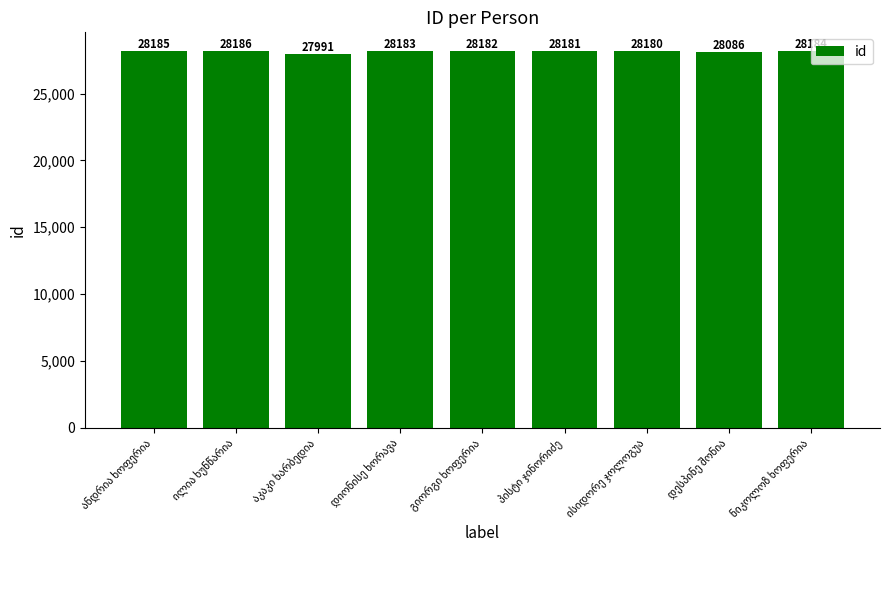

What is the minimum value shown in the chart?

27991